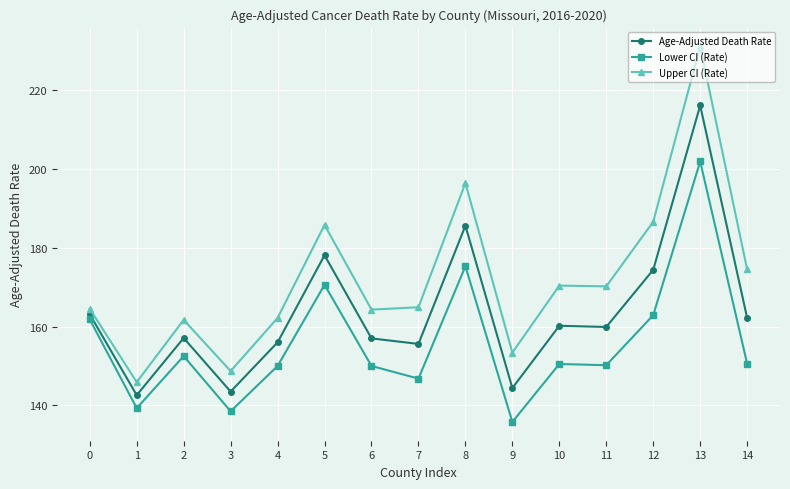

Where is the first local minimum for Lower CI (Rate)?

1